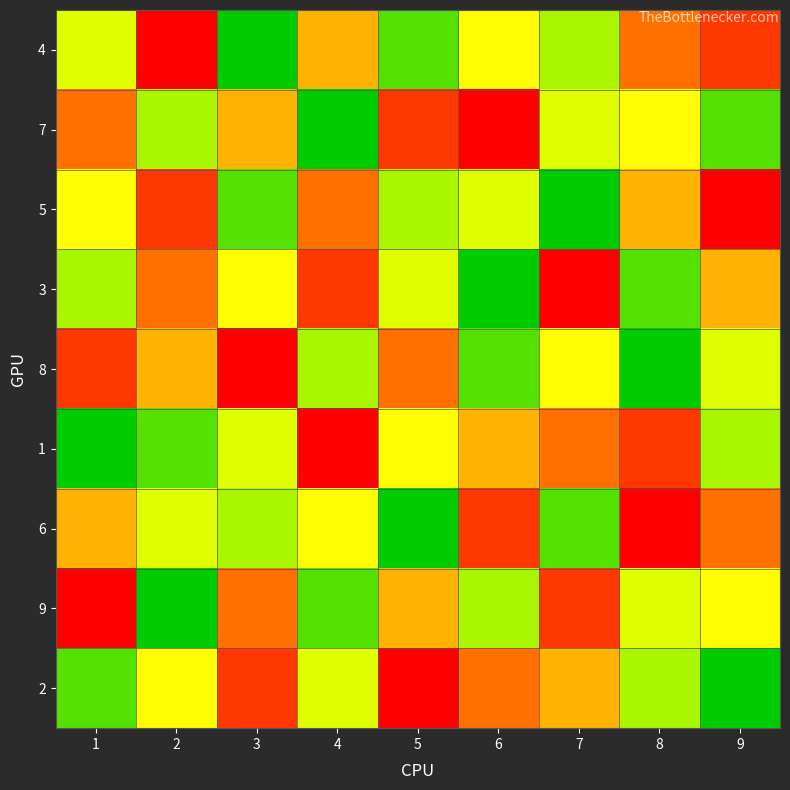

Which series has the largest total across all categories?

4